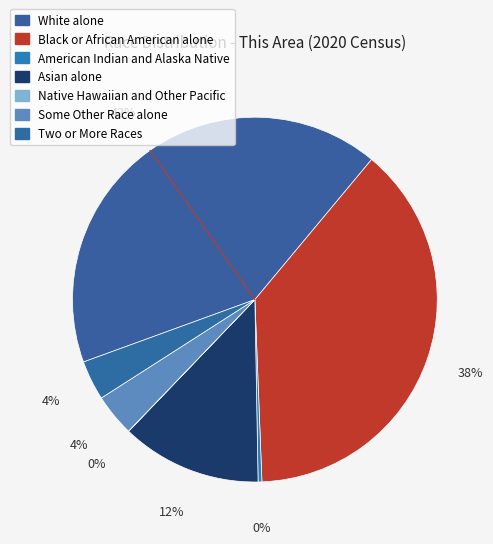

Is there a majority slice in this chart?

No